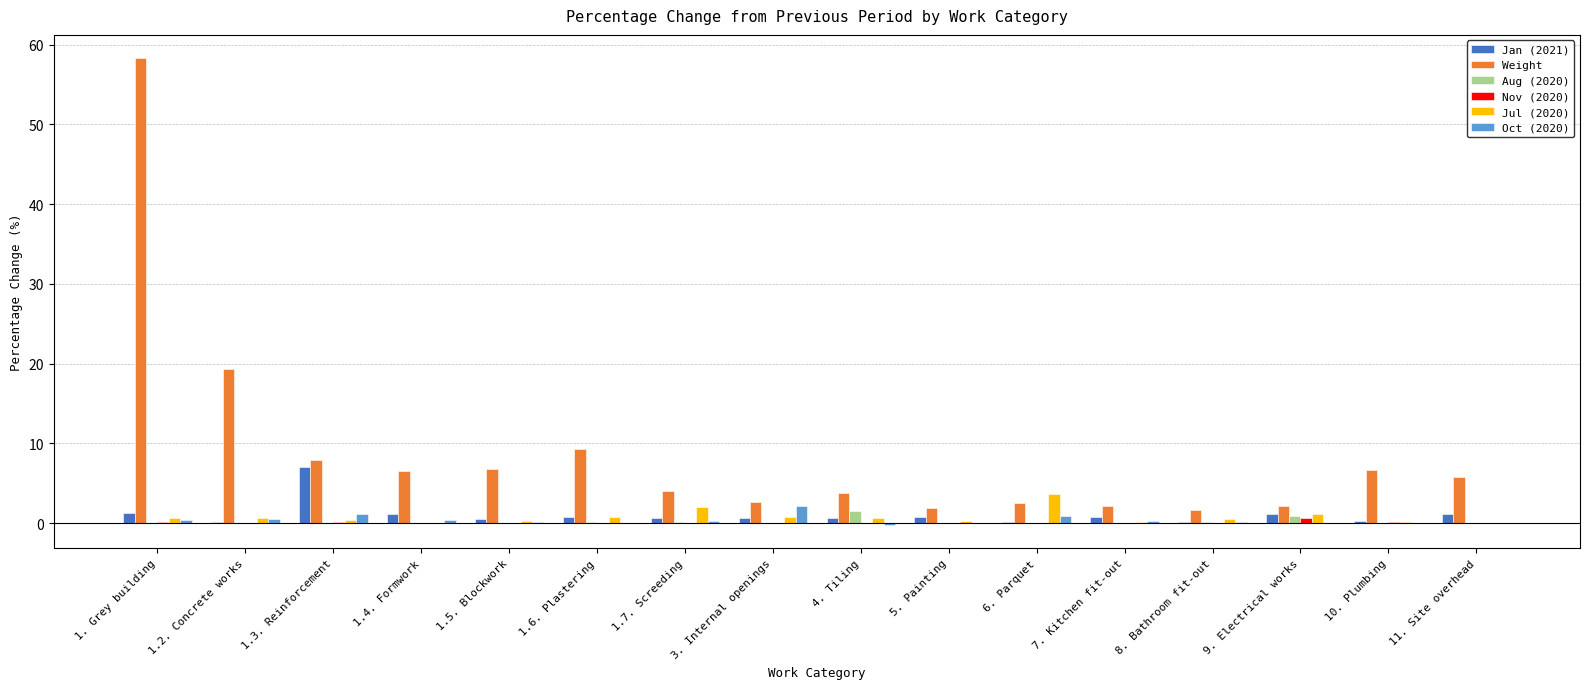

Which series has the largest total across all categories?

Weight